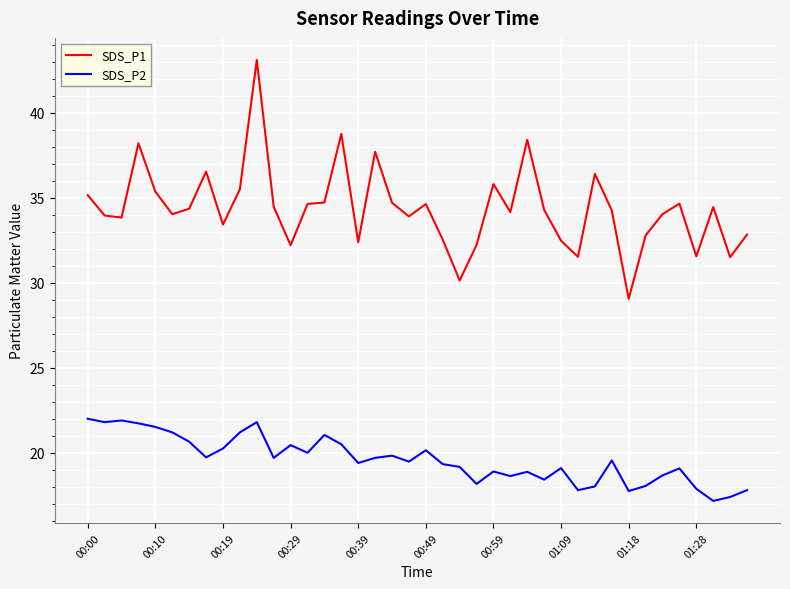

What is the difference between the maximum and minimum values in the SDS_P2 series?

4.8